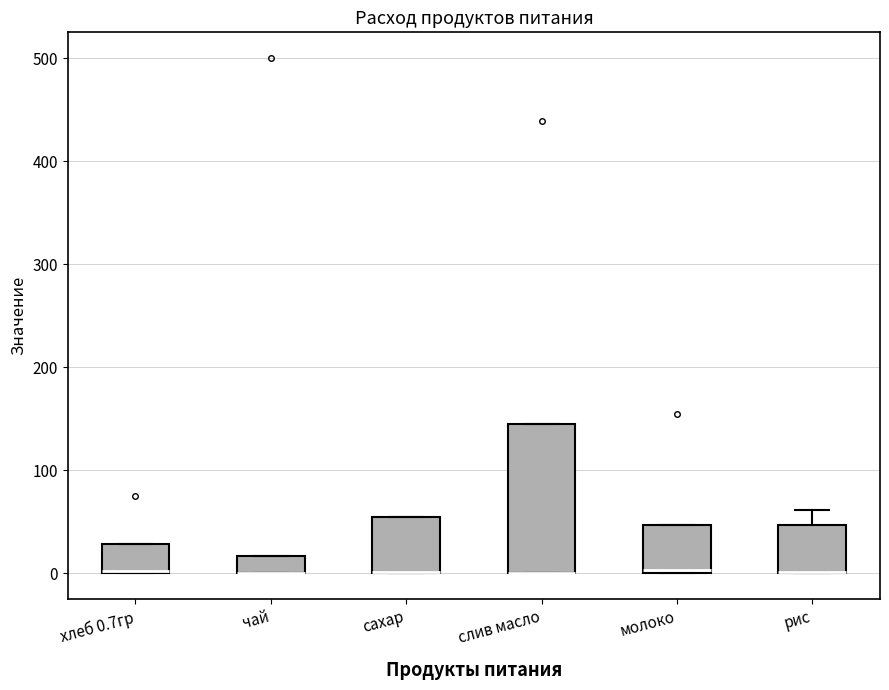

Comparing the boxes themselves (not the whiskers), which one is the tallest?

слив масло